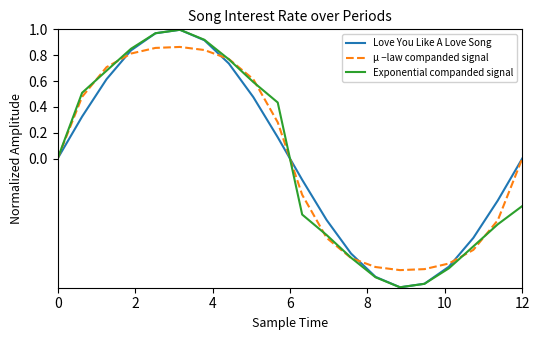

Which series has the widest spread of values?

Exponential companded signal